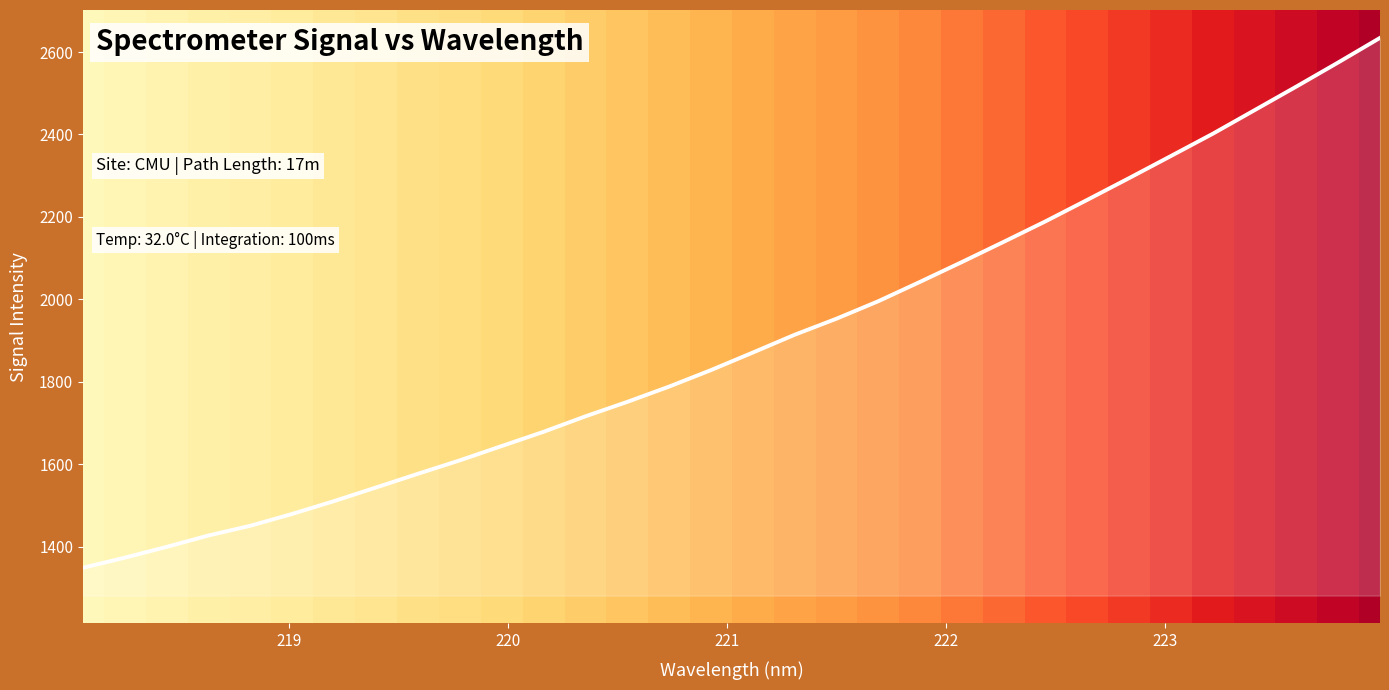

What is the minimum value shown in the chart?

1348.8